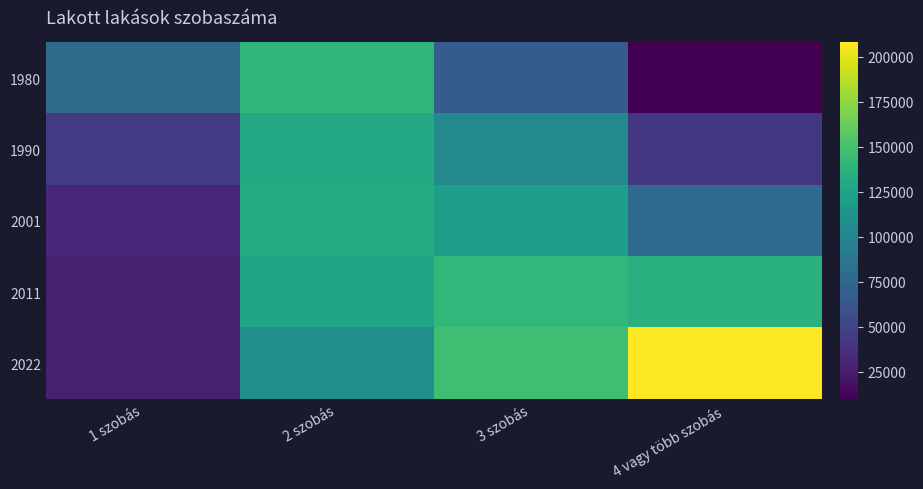

Between 2 szobás and 4 vagy több szobás, which series saw the biggest shift?

1980